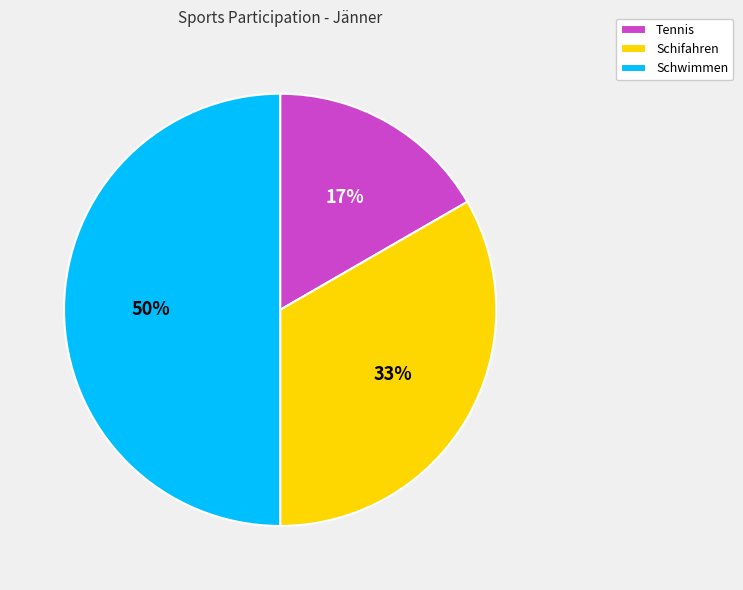

To the nearest percent, what is the combined percentage of Schwimmen and Schifahren?

83%